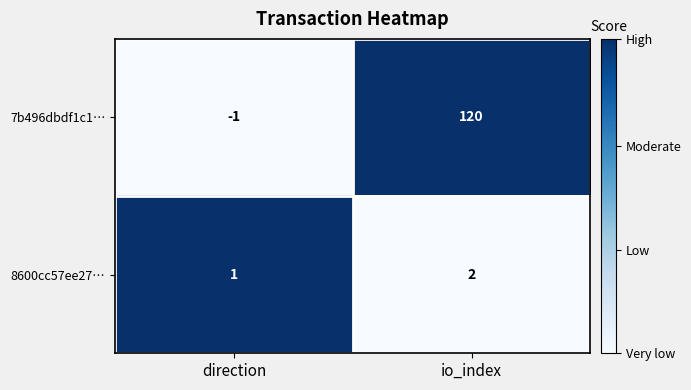

At which category is the sum across all series the highest?

io_index